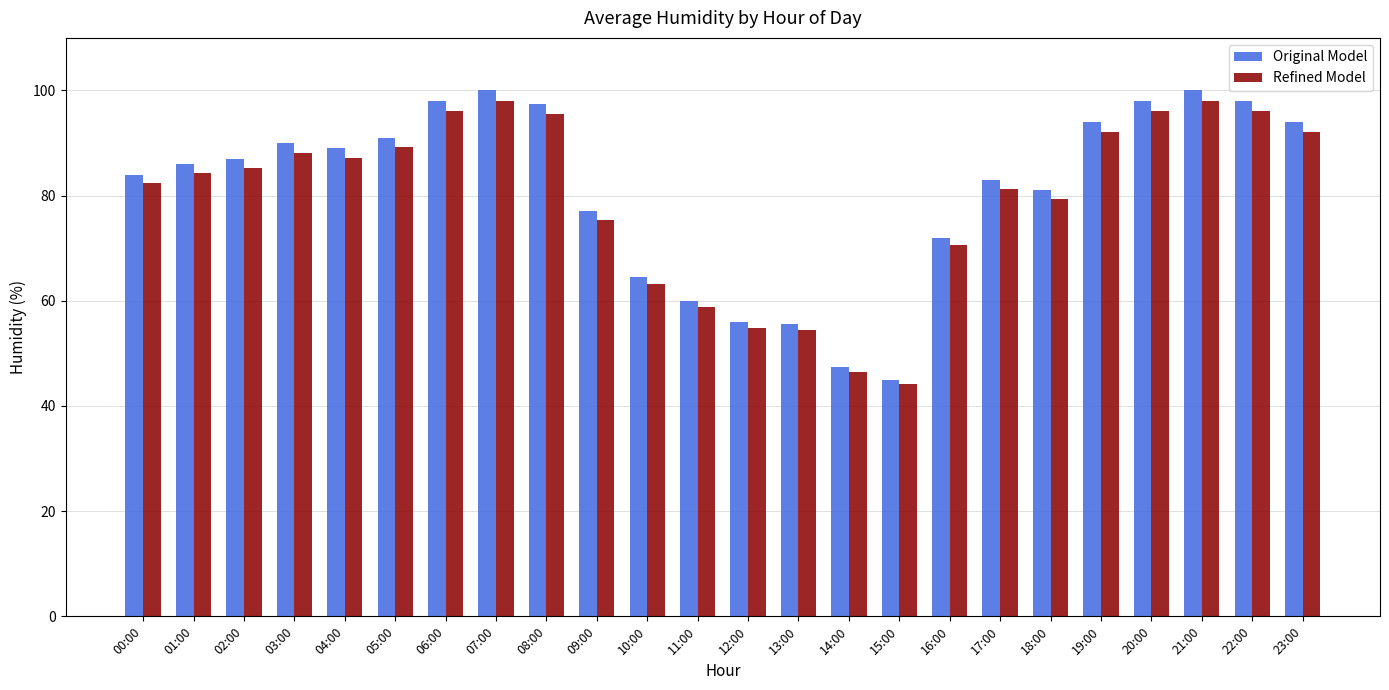

Which series has the largest total across all categories?

Original Model